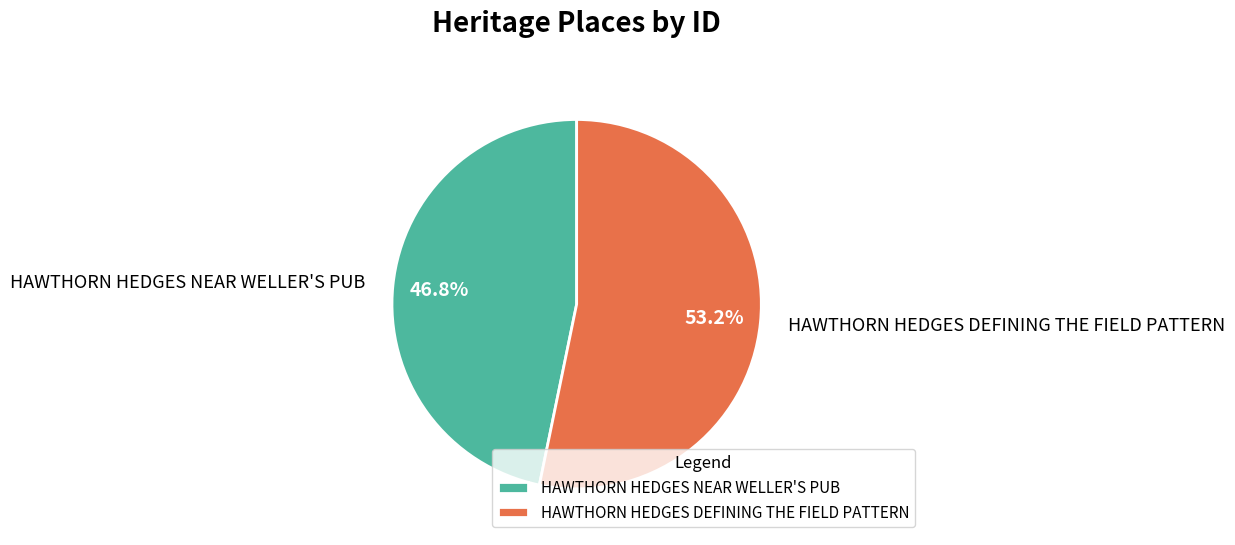

What percentage is the HAWTHORN HEDGES NEAR WELLER'S PUB slice, to the nearest percent?

47%